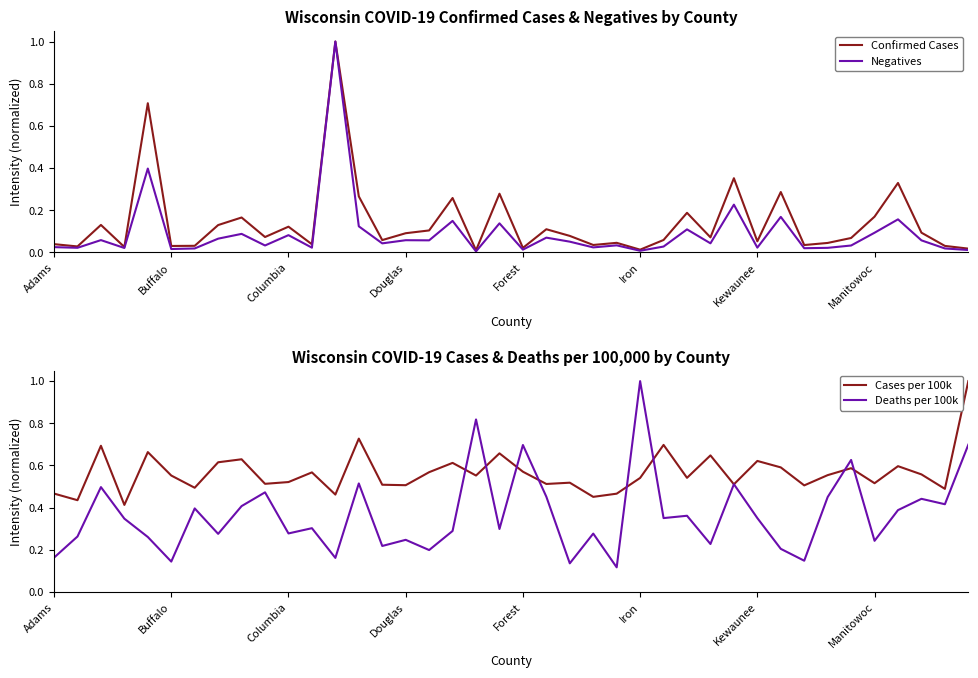

True or false: Deaths per 100k and Confirmed Cases intersect in this chart.

True